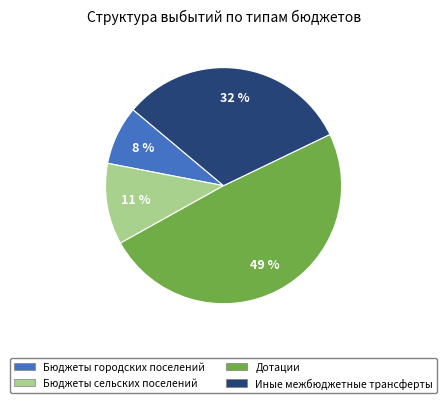

Between Иные межбюджетные трансферты and Бюджеты сельских поселений, which is larger?

Иные межбюджетные трансферты